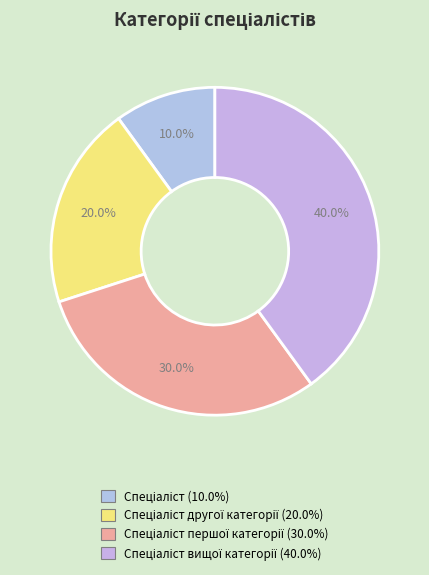

How many segments does this pie chart have?

4